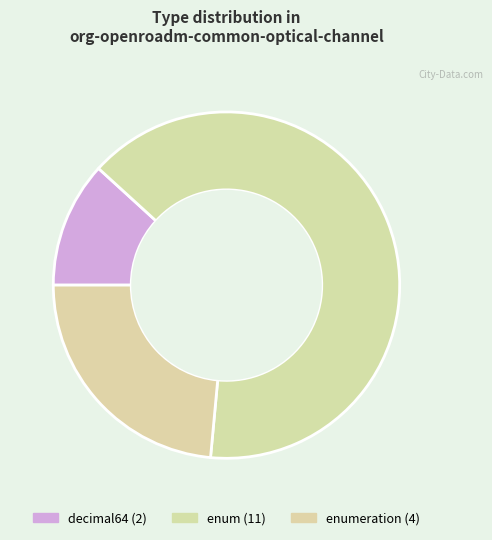

To the nearest percent, what is the difference between the largest and smallest slice percentages?

53%